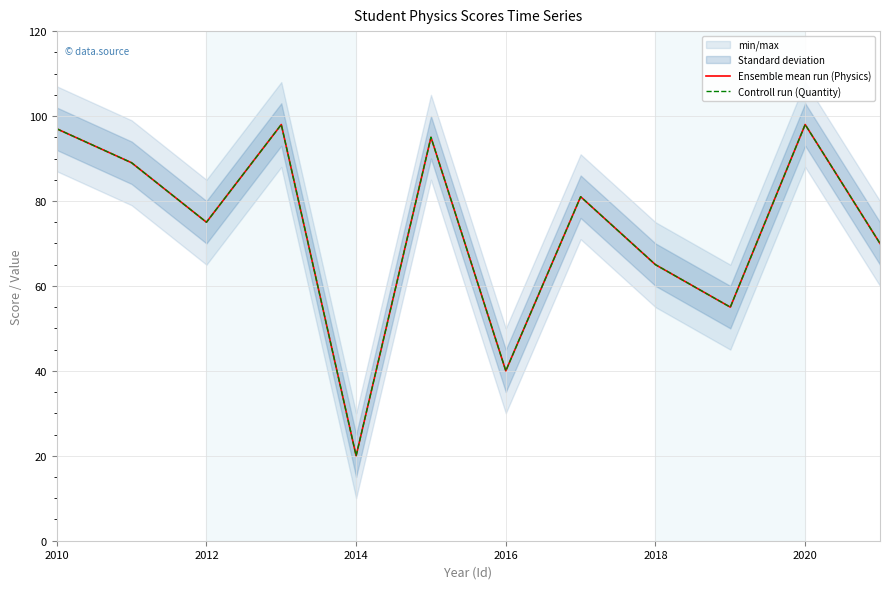

True or false: Ensemble mean run (Physics) and Controll run (Quantity) cross at least once.

False